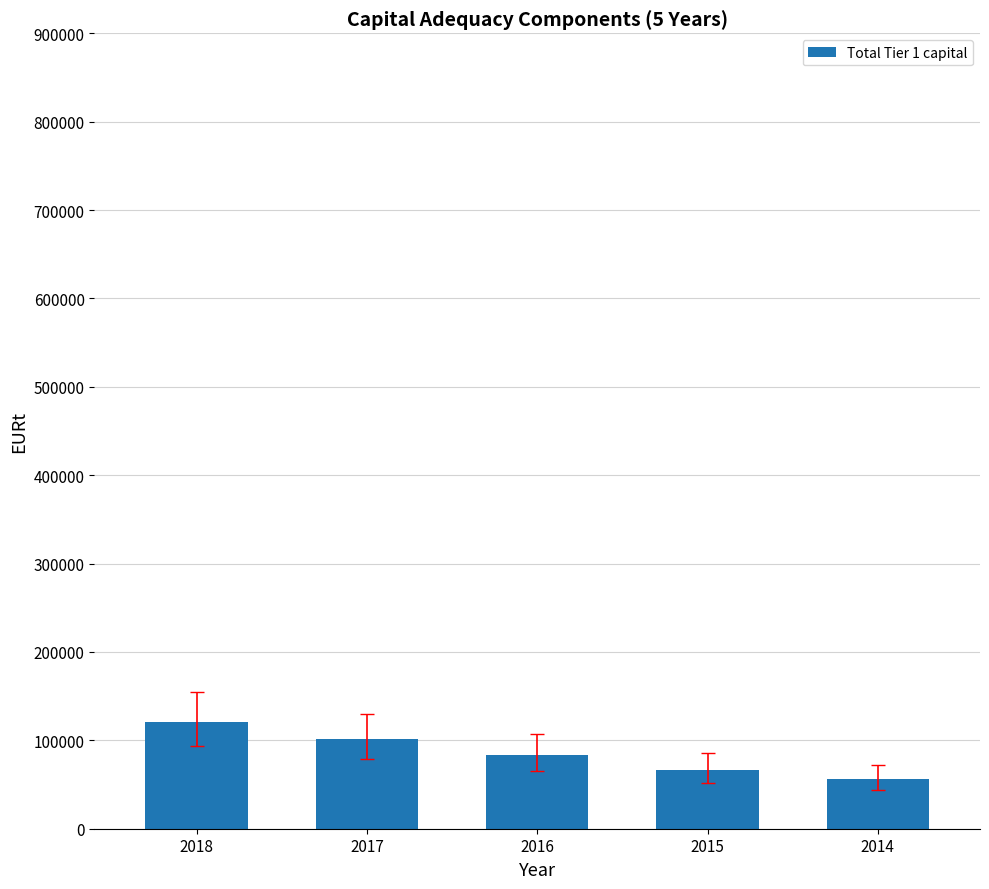

Reading left to right, transcribe all the data shown in this chart.

2018=120718.4	2017=101280.7	2016=83779.4	2015=66806.5	2014=55894.3